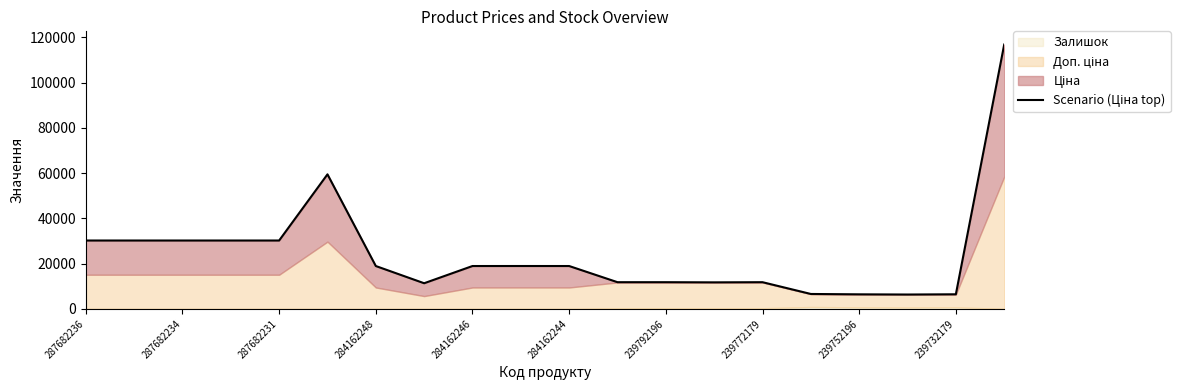

Is it true that the value at 284162248 is 47684.9?

False